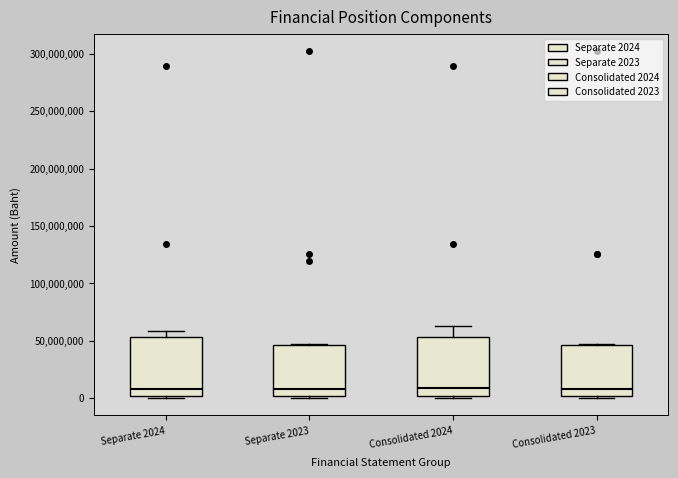

Where is the upper edge of the box for Consolidated 2024 on the y-axis? The values are not printed on the chart, so give them approximately, as read against the axis.

55000000